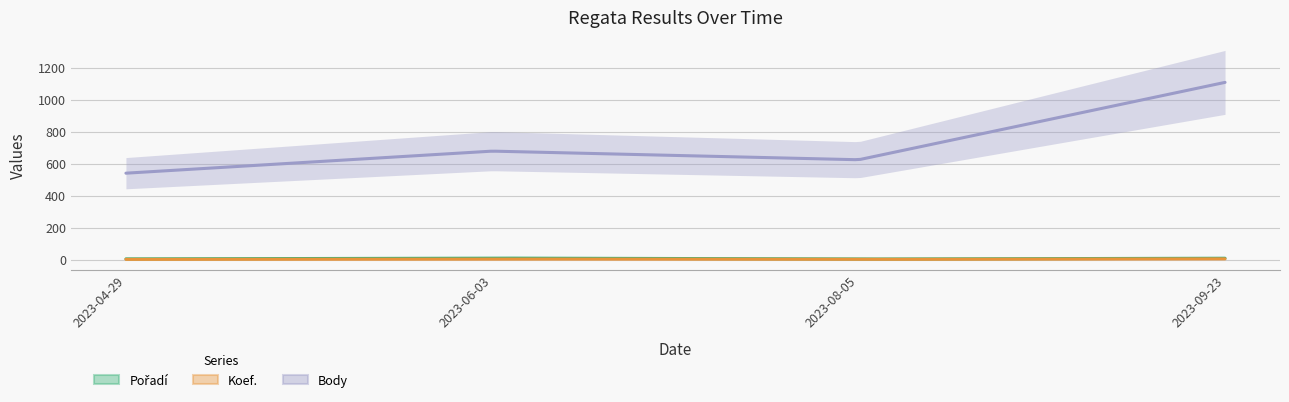

The Pořadí series shows 2 at 2023-08-05. True or false?

False